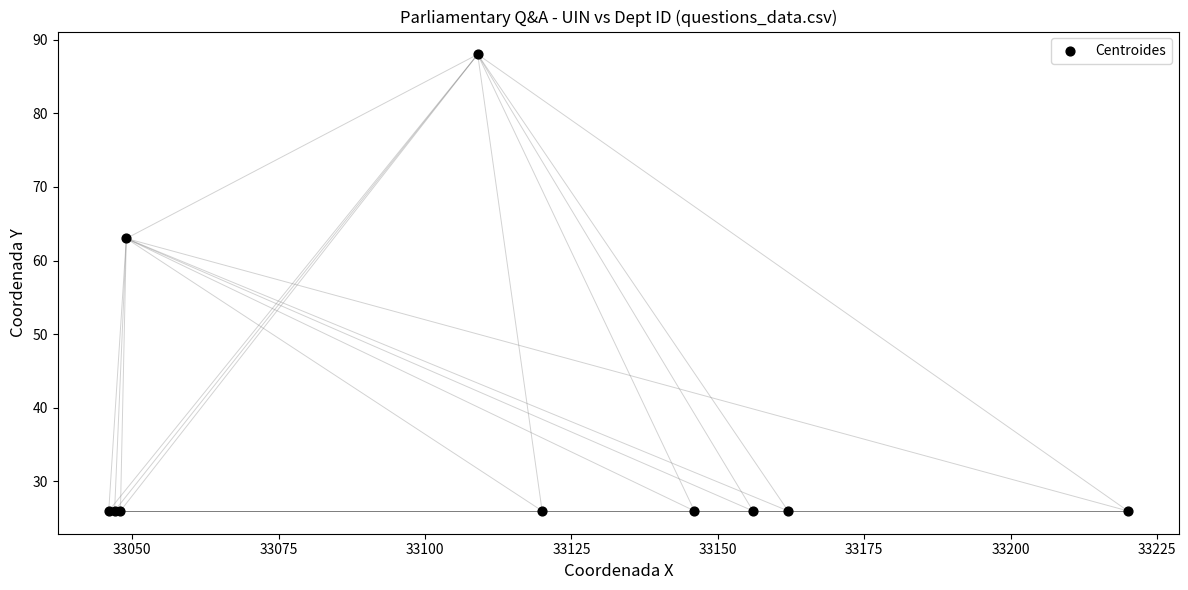

What Y value in the scatter plot is closest to 57?

63